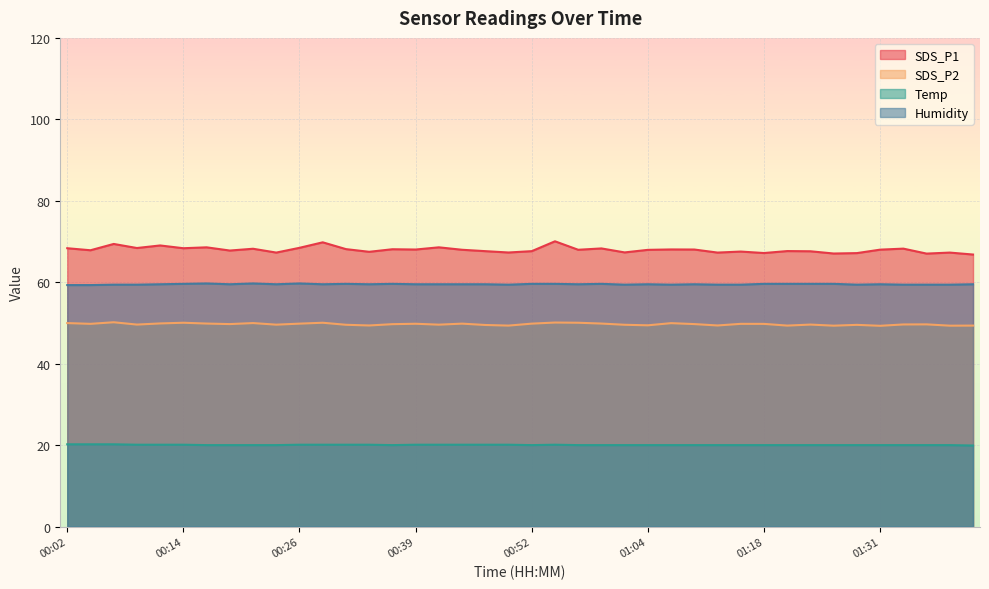

Is the value of Temp at 00:41 greater than the value of SDS_P2 at 00:39?

No